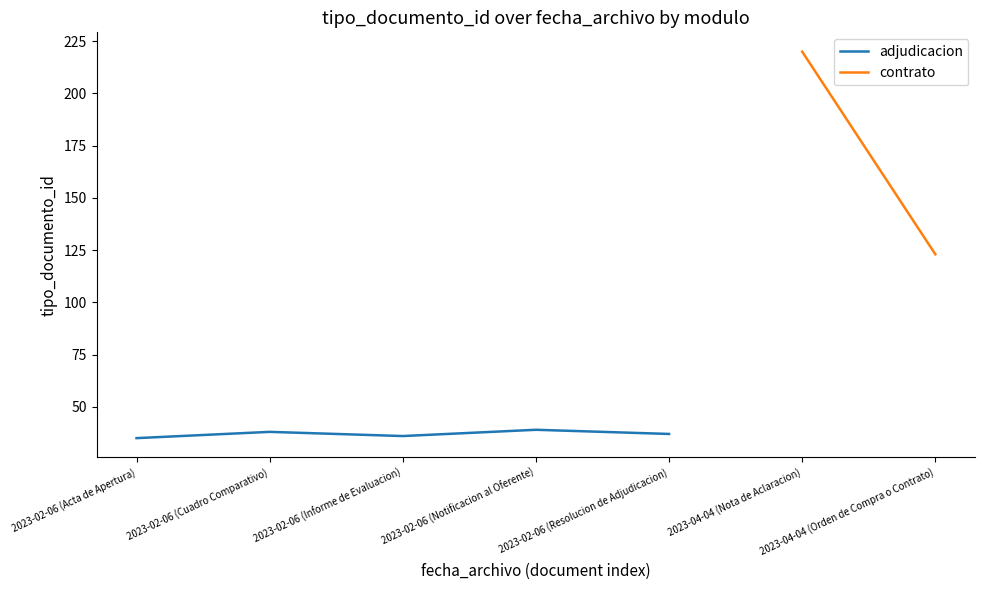

List the labels in order of value, largest first.

2023-02-06 (Notificacion al Oferente), 2023-02-06 (Cuadro Comparativo), 2023-02-06 (Resolucion de Adjudicacion), 2023-02-06 (Informe de Evaluacion), 2023-02-06 (Acta de Apertura)